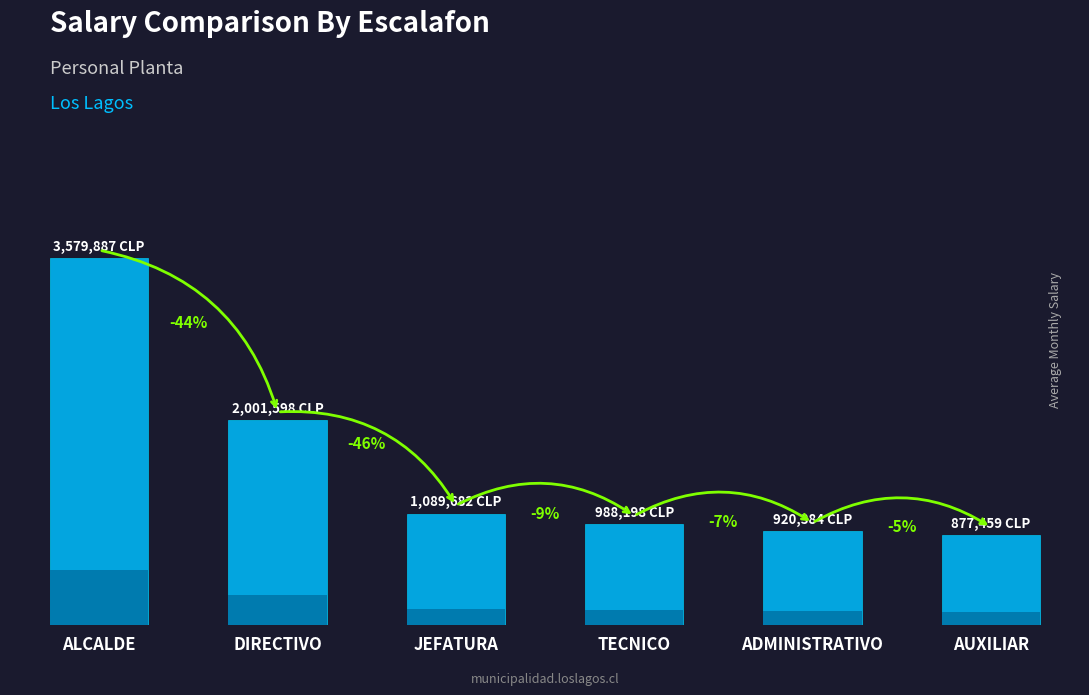

How many data points does each series have?

6